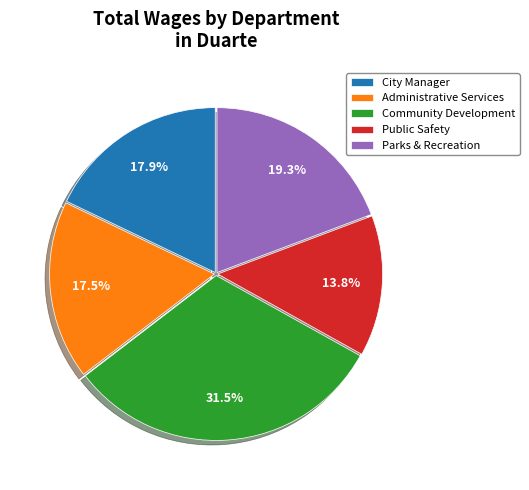

What is the ratio of the value at City Manager to the value at Public Safety?

1.3